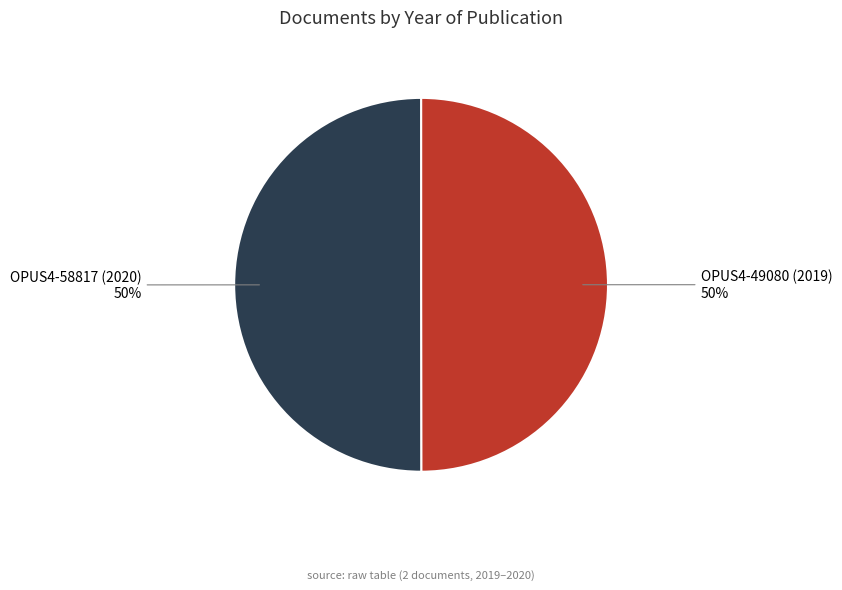

To the nearest percent, what is the combined percentage of OPUS4-58817 (2020) and OPUS4-49080 (2019)?

100%